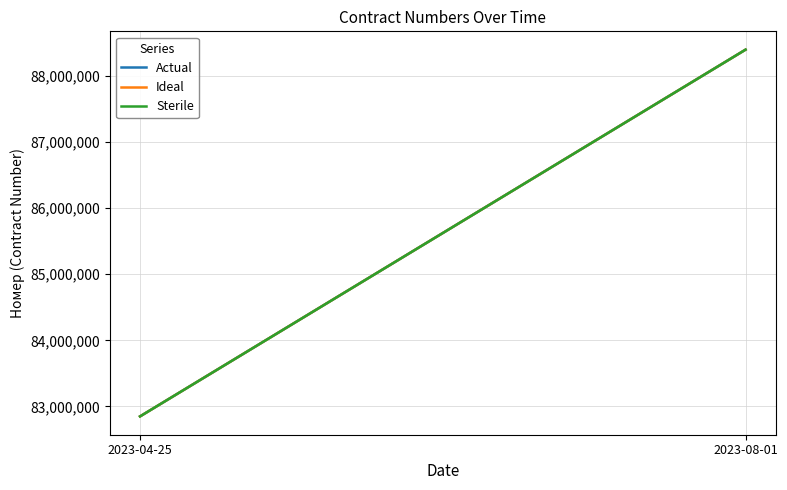

At 2023-04-25, list the series in order from smallest to largest.

Ideal, Actual, Sterile